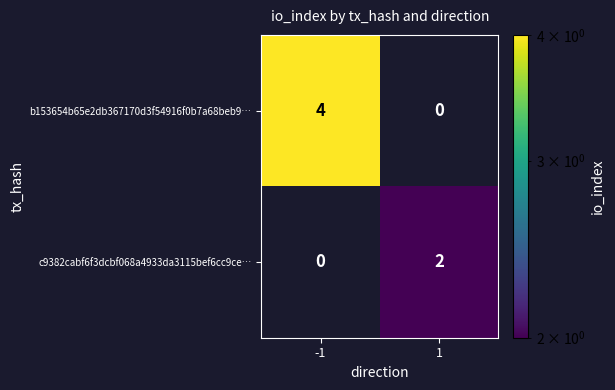

Reading left to right, list all the values displayed in this chart.

b153654b65e2db367170d3f54916f0b7a68beb9…: -1=4	1=0
c9382cabf6f3dcbf068a4933da3115bef6cc9ce…: -1=0	1=2